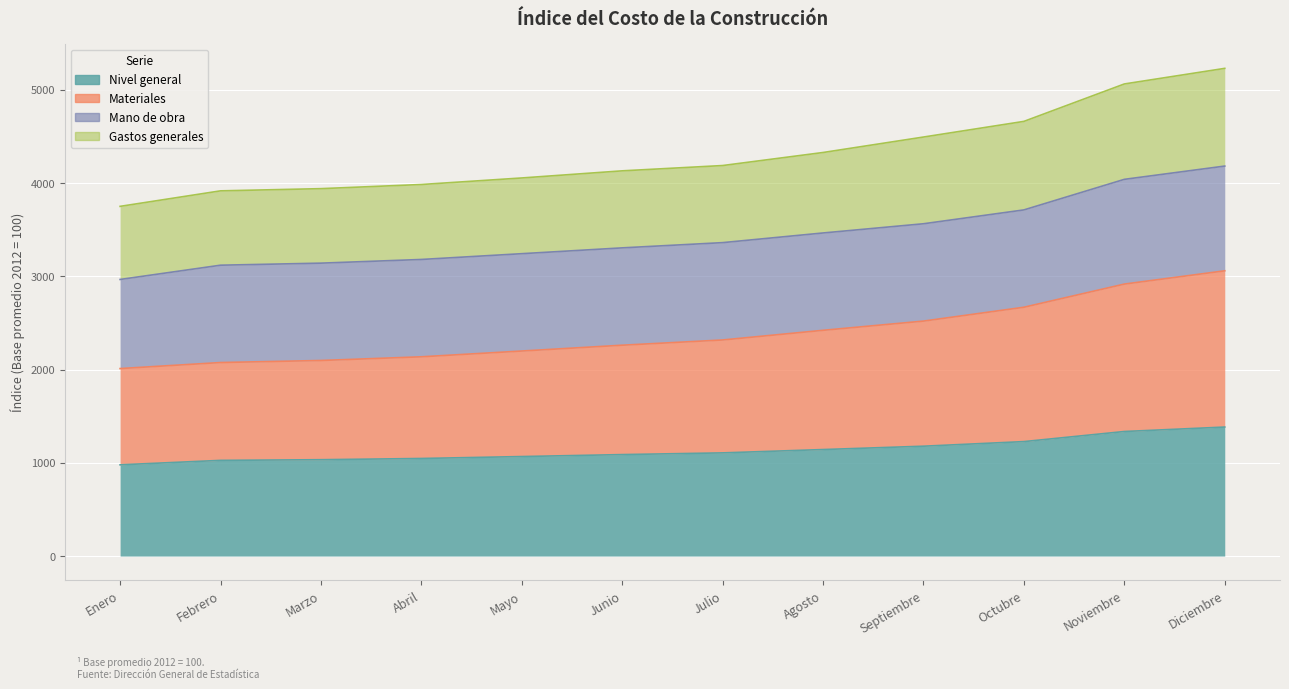

Rank the categories by Materiales value from highest to lowest.

Diciembre, Noviembre, Octubre, Septiembre, Agosto, Julio, Junio, Mayo, Abril, Marzo, Febrero, Enero